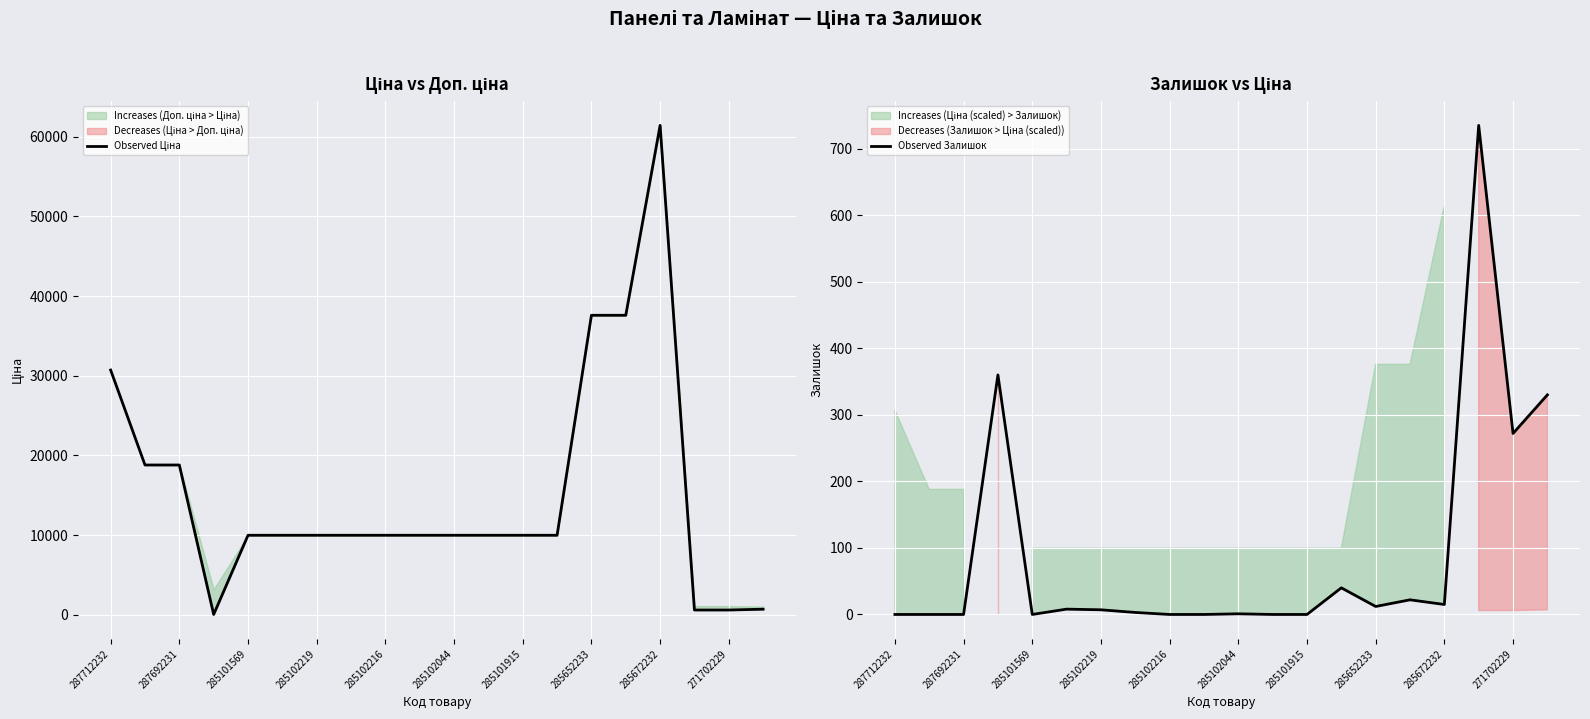

List the series in order of their peak value, lowest first.

Observed Залишок, Observed Ціна